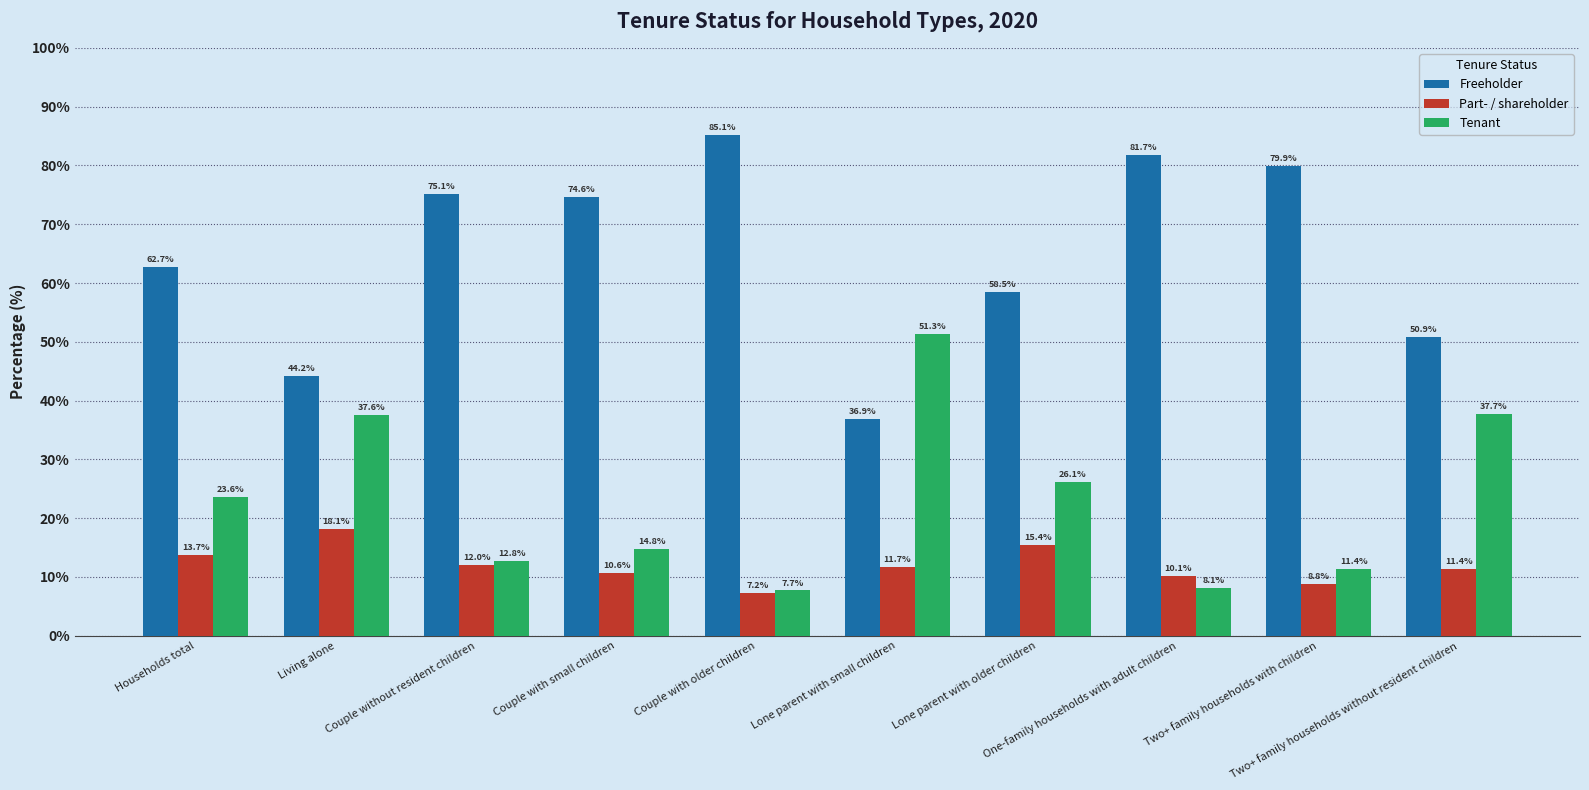

Where does the Part- / shareholder series first go above 11?

Households total